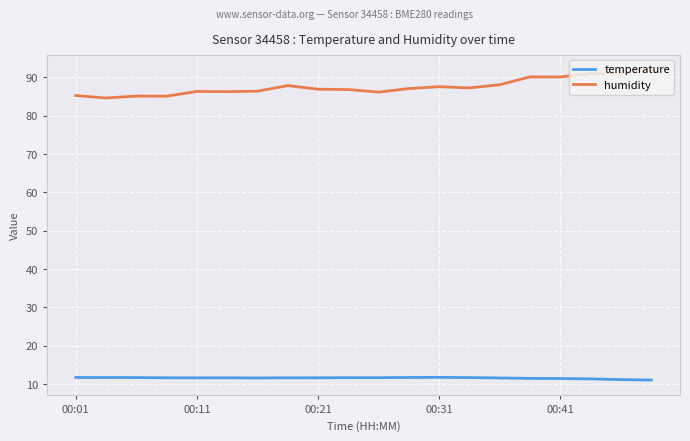

Which series has the largest total across all categories?

humidity